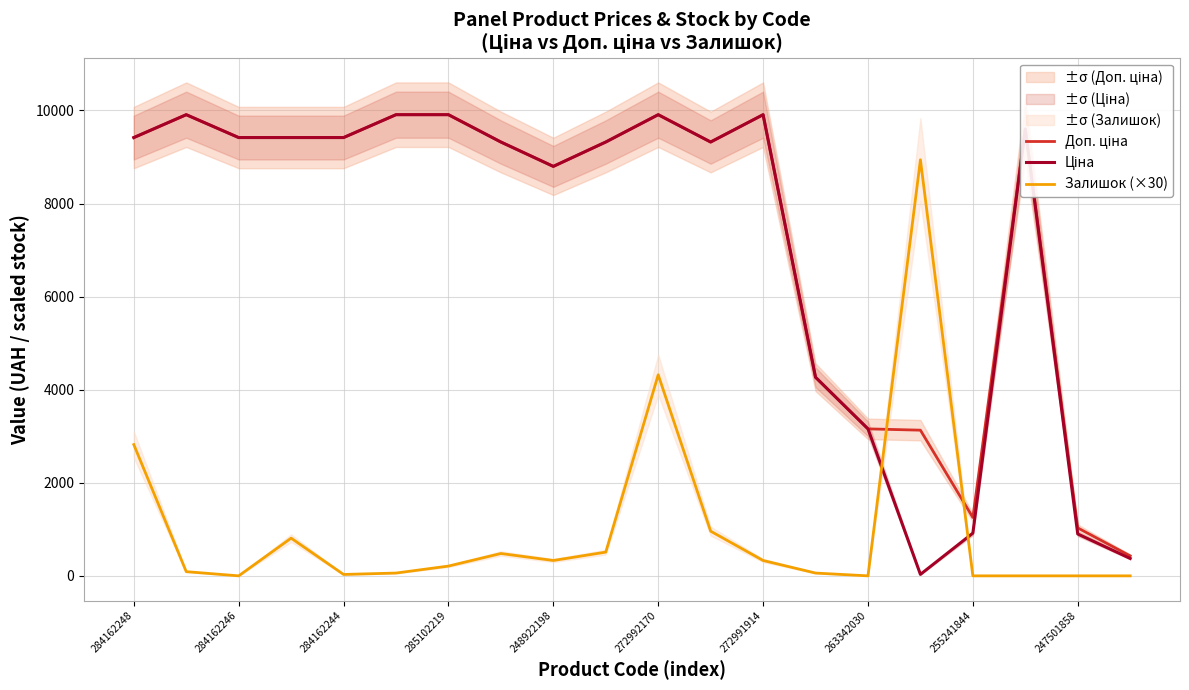

How many data points in Ціна are less than 9416?

10